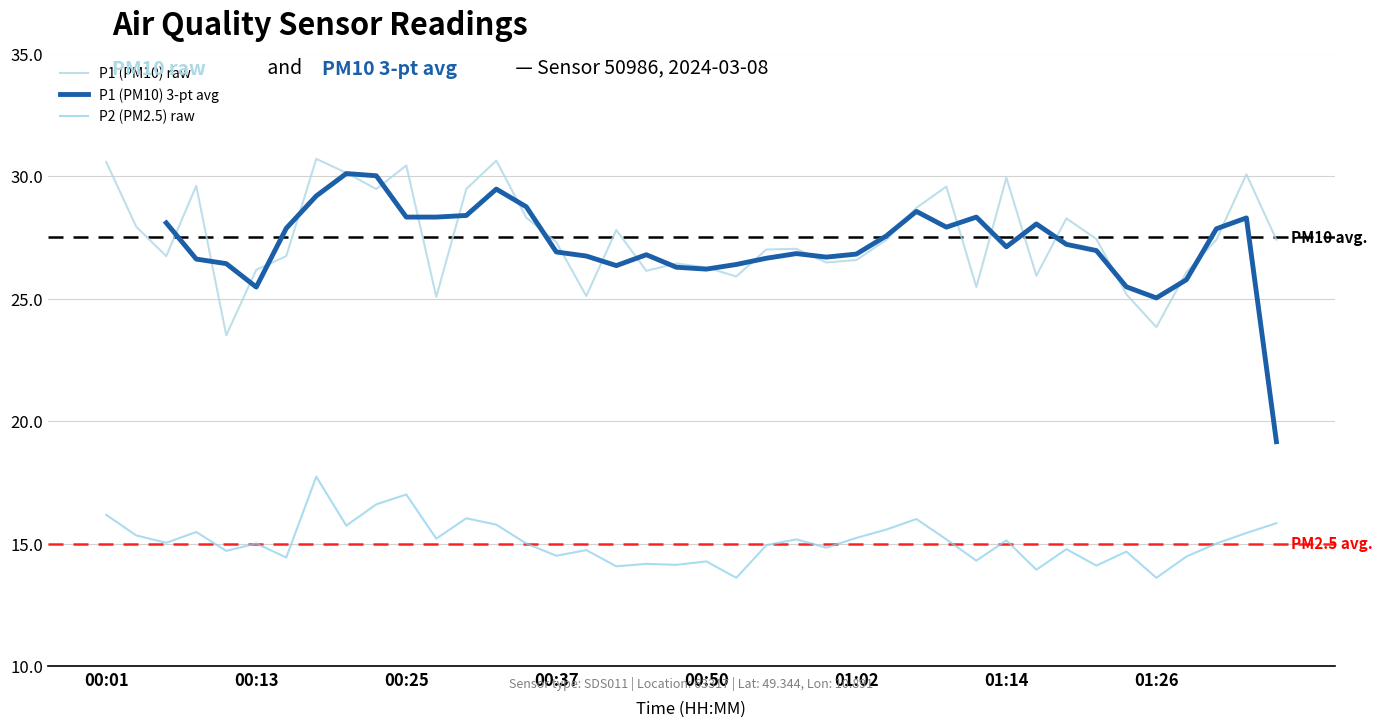

The P2 (PM2.5) raw series shows 7.8 at 21. True or false?

False